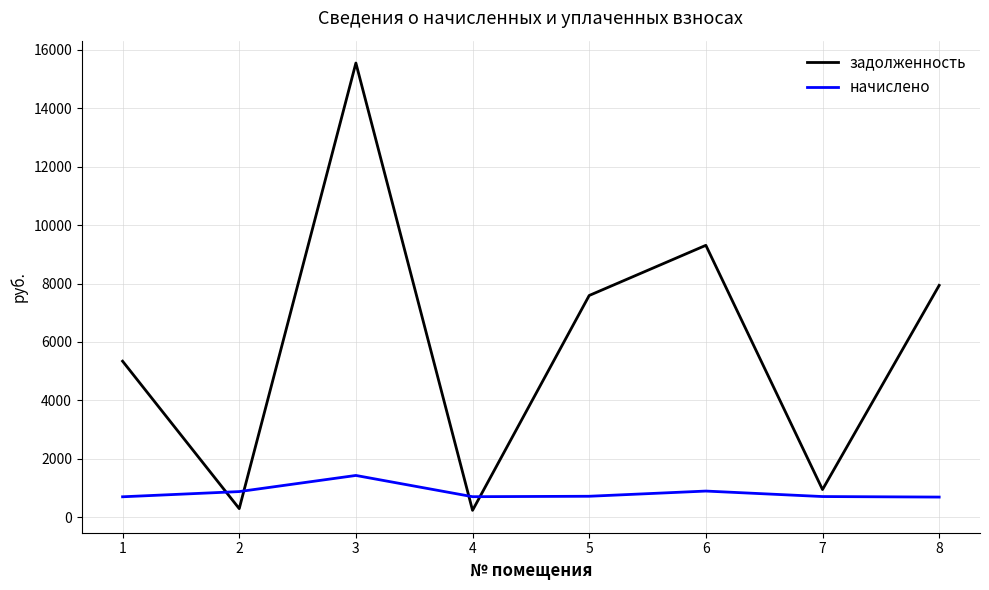

How many interior local peaks does the задолженность series have?

2